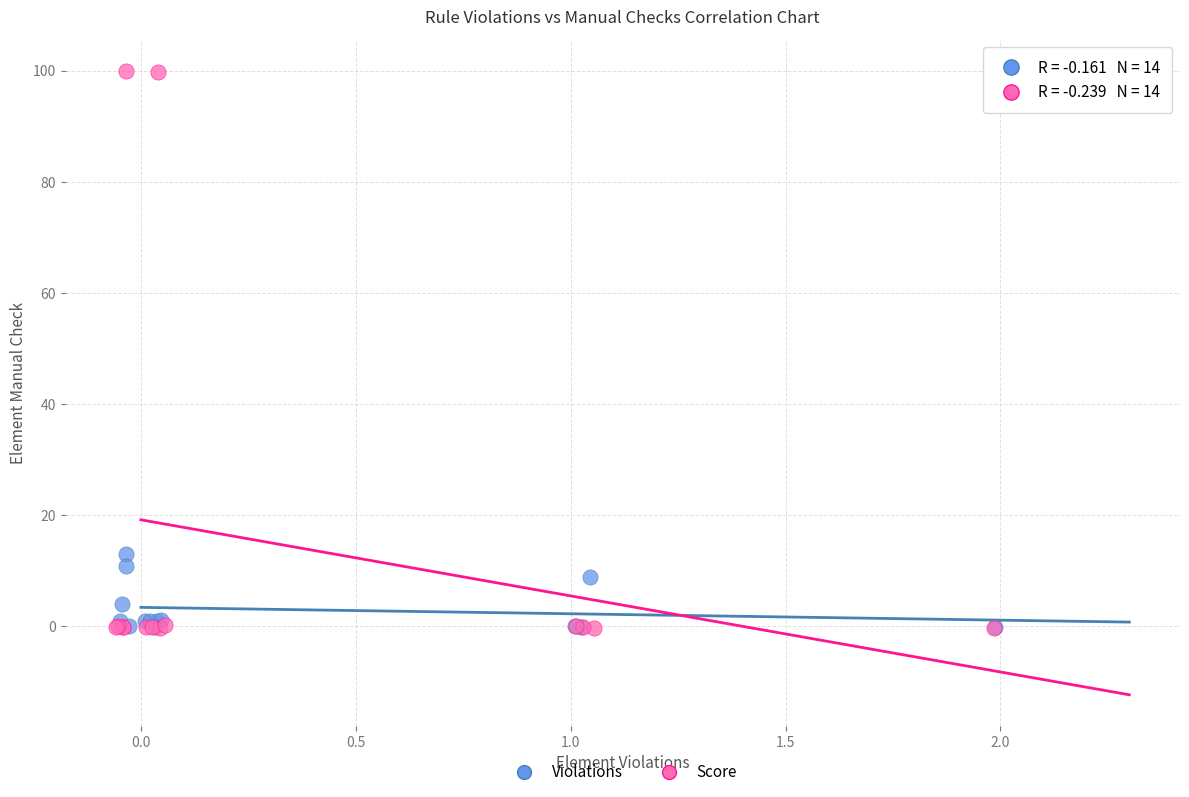

Which series contains the highest Y value?

Score